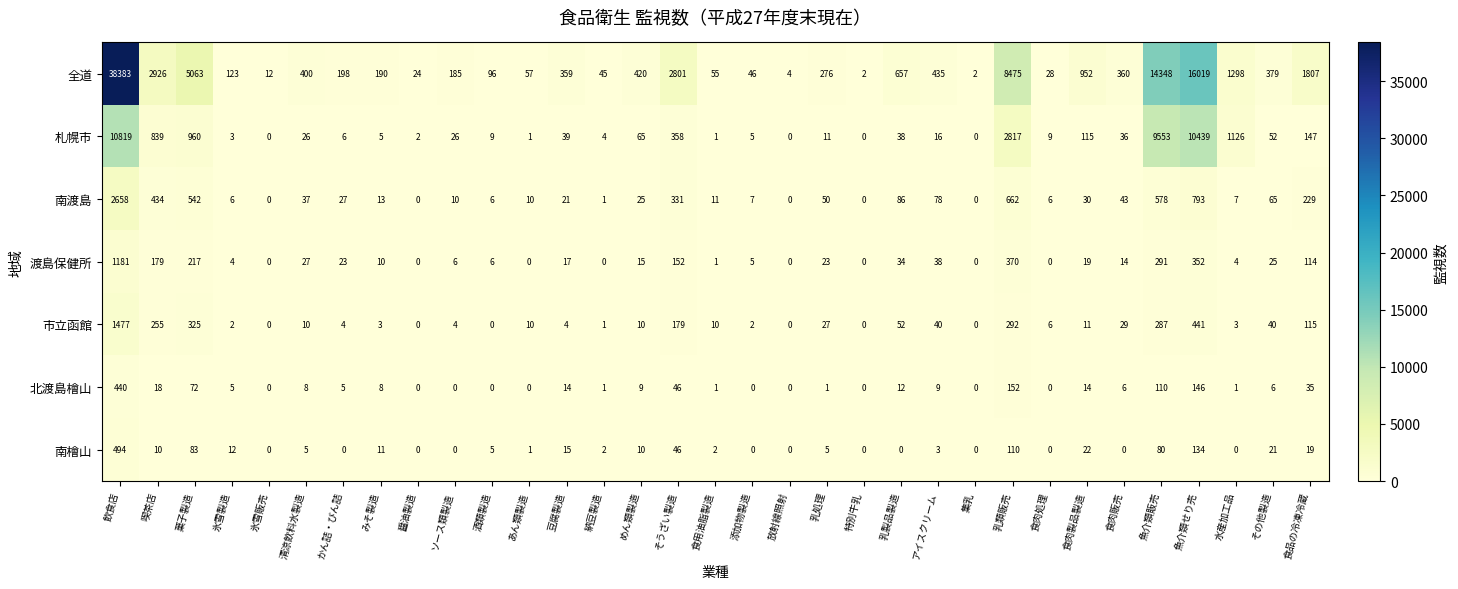

At which label does 南渡島 first exceed 25?

飲食店